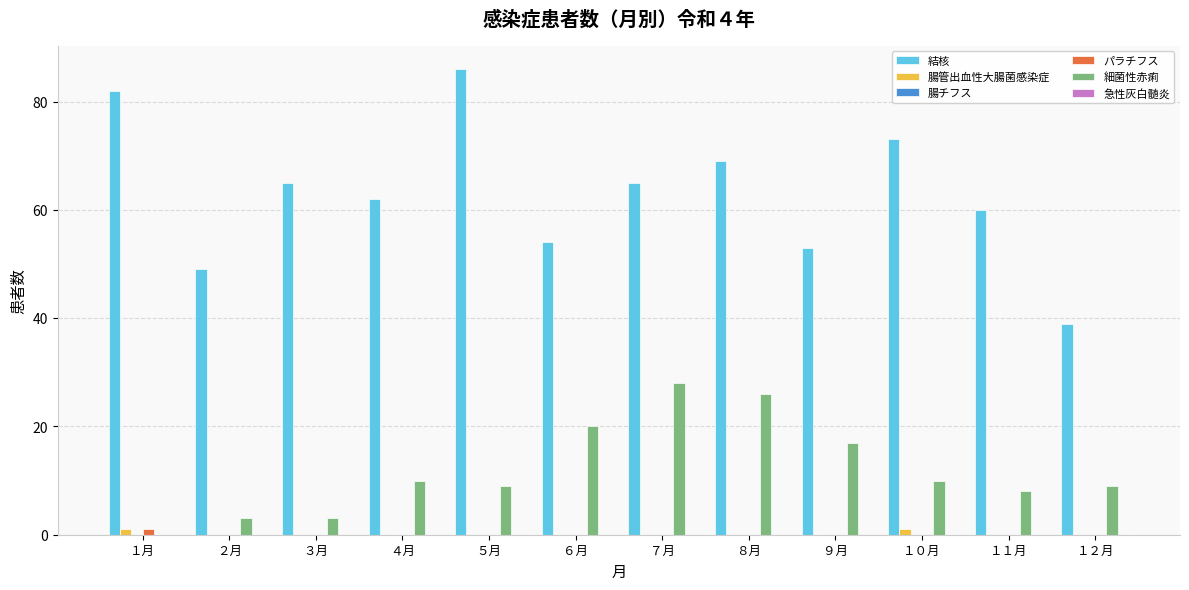

What is the total value across all series at ９月?

70